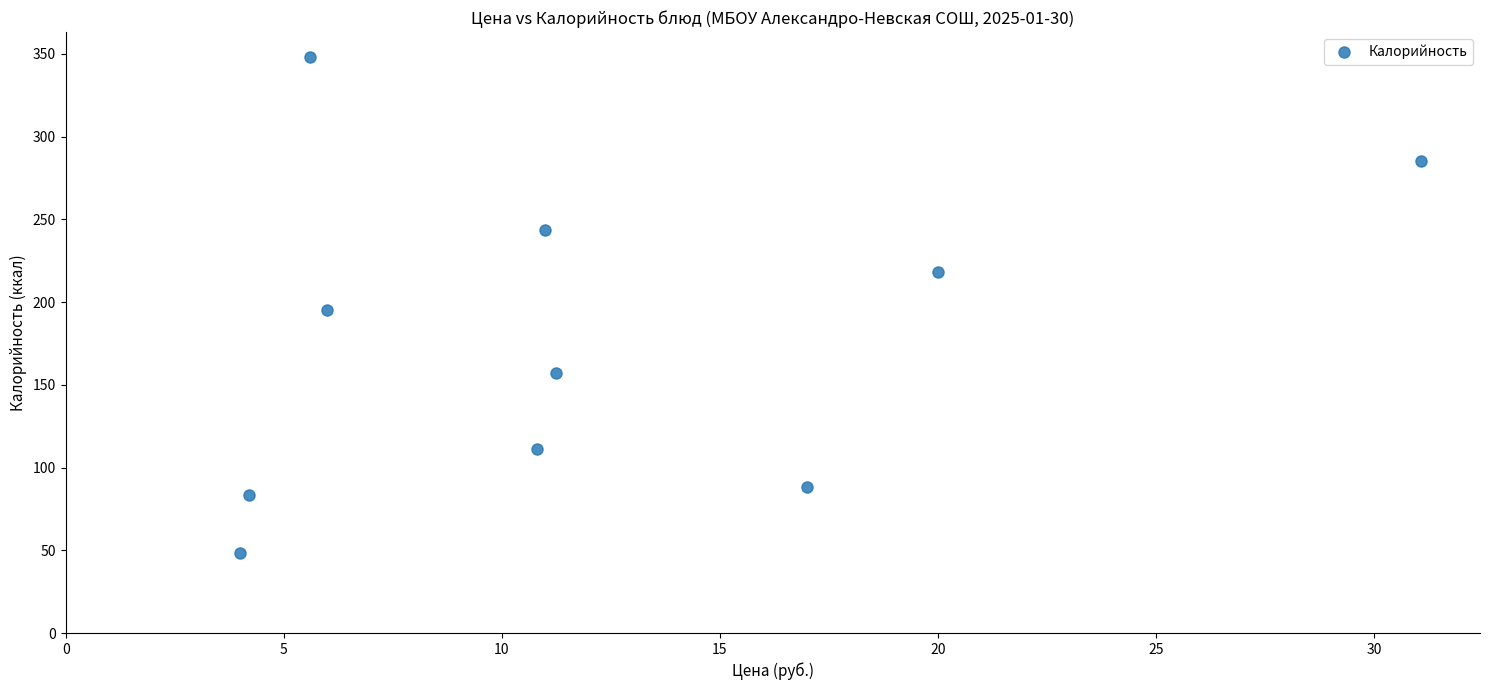

What is the average X value?

12.1